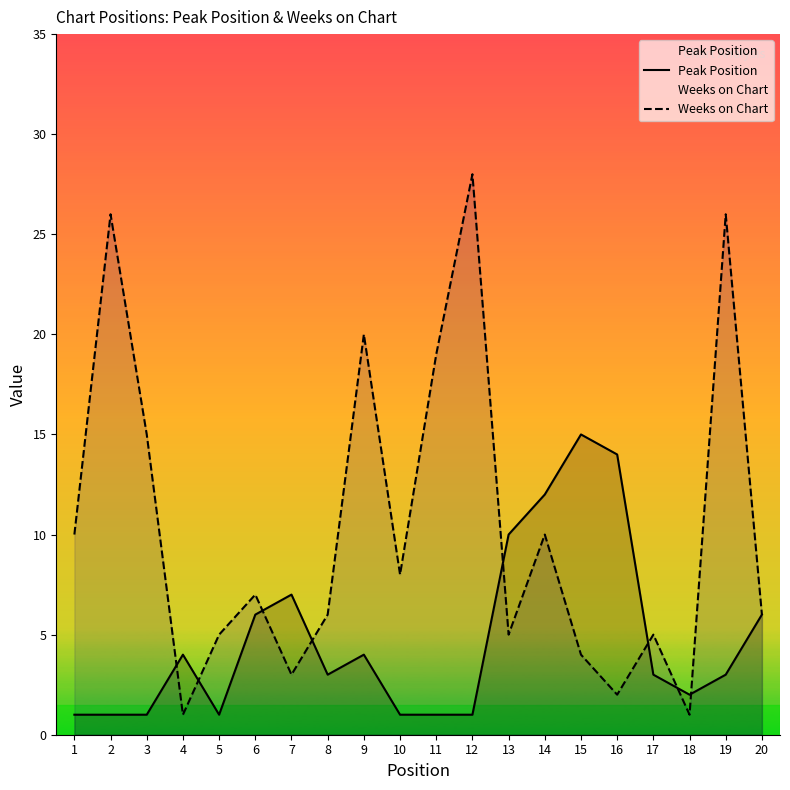

How many times do Peak Position and Weeks on Chart cross each other?

8